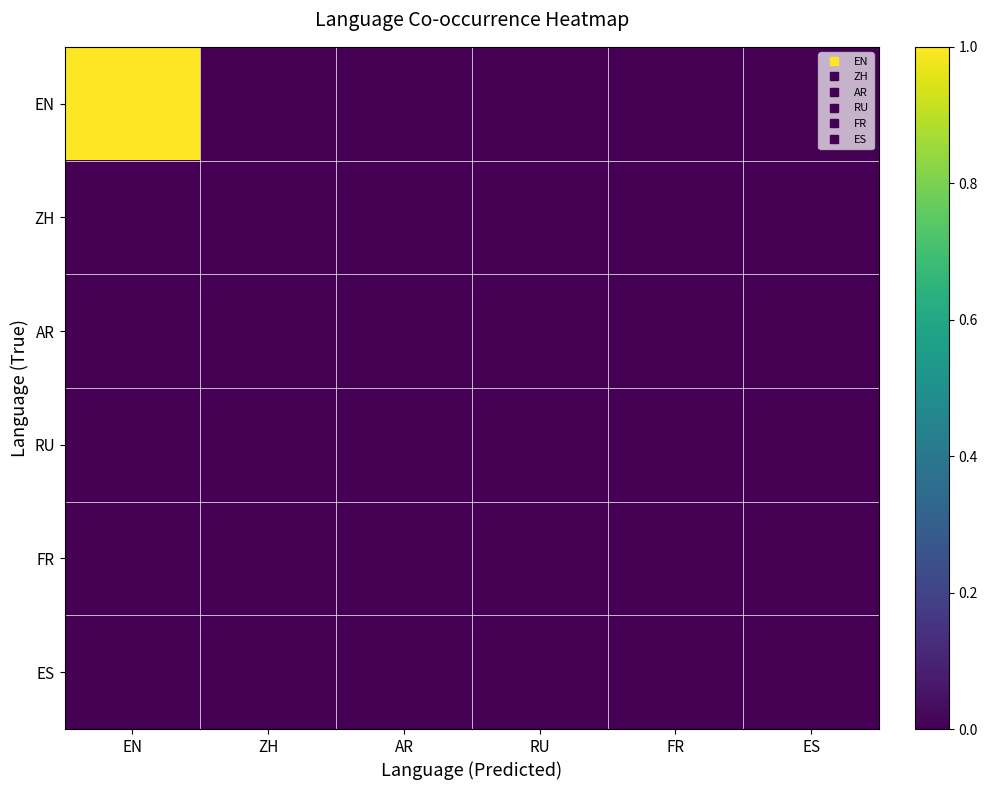

Rank the series at RU from highest to lowest value.

EN, ZH, AR, RU, FR, ES